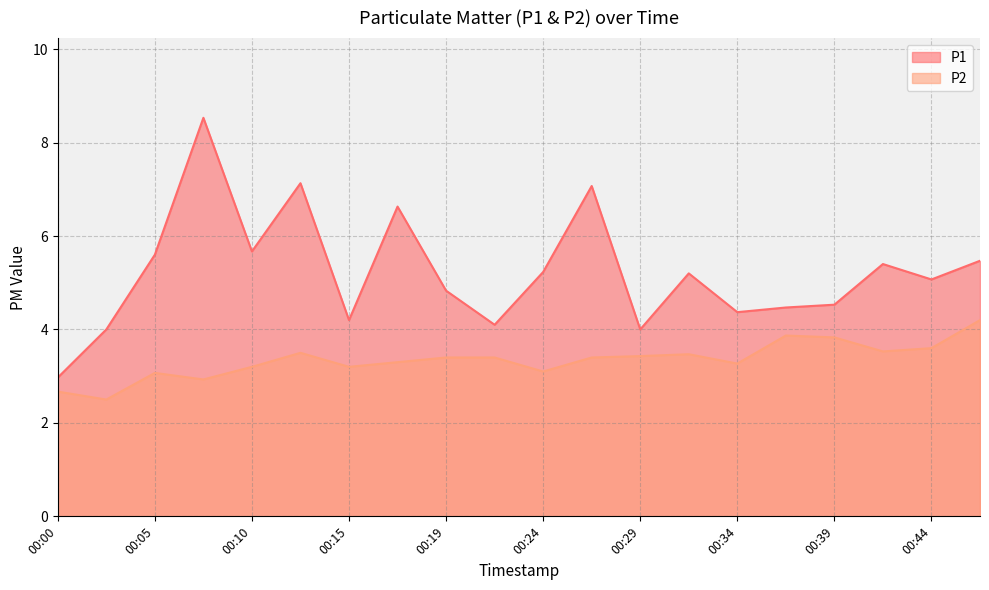

True or false: P2 has more than 0 interior local peaks.

True